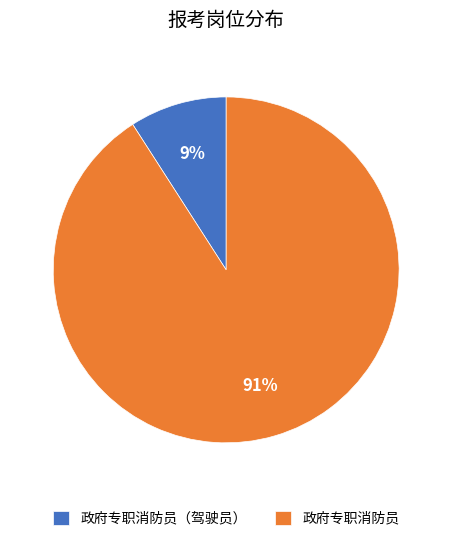

Approximately how many times larger is the value at 政府专职消防员（驾驶员） compared to 政府专职消防员?

0.1